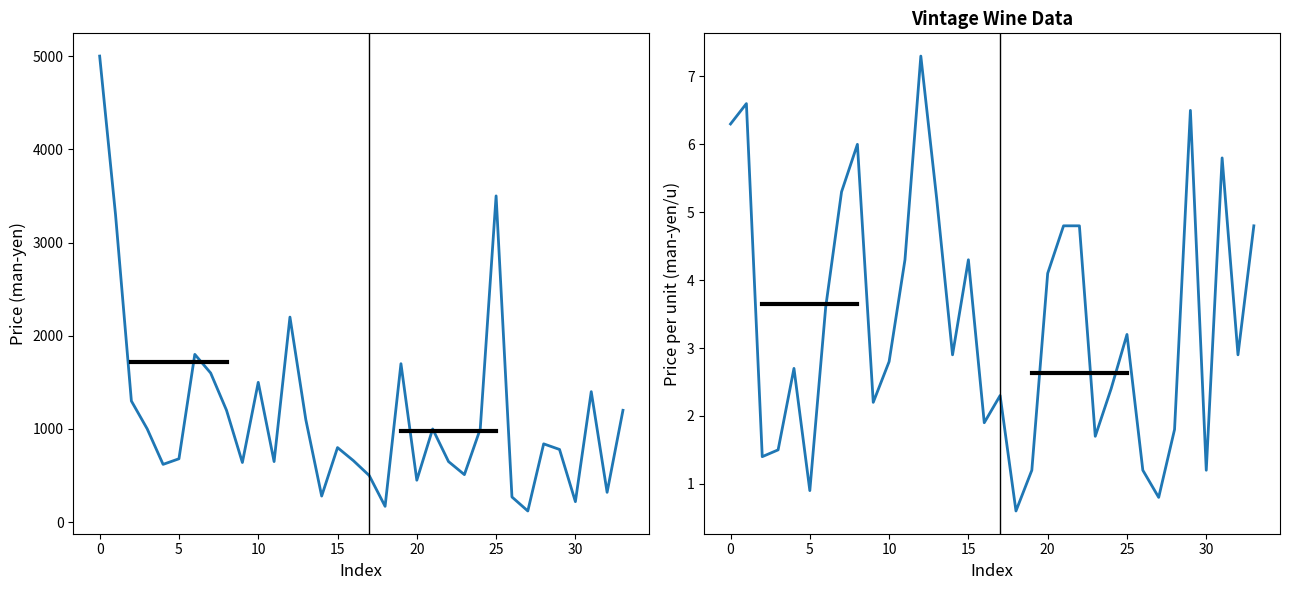

True or false: price_per_u has more than 0 interior local peaks.

True